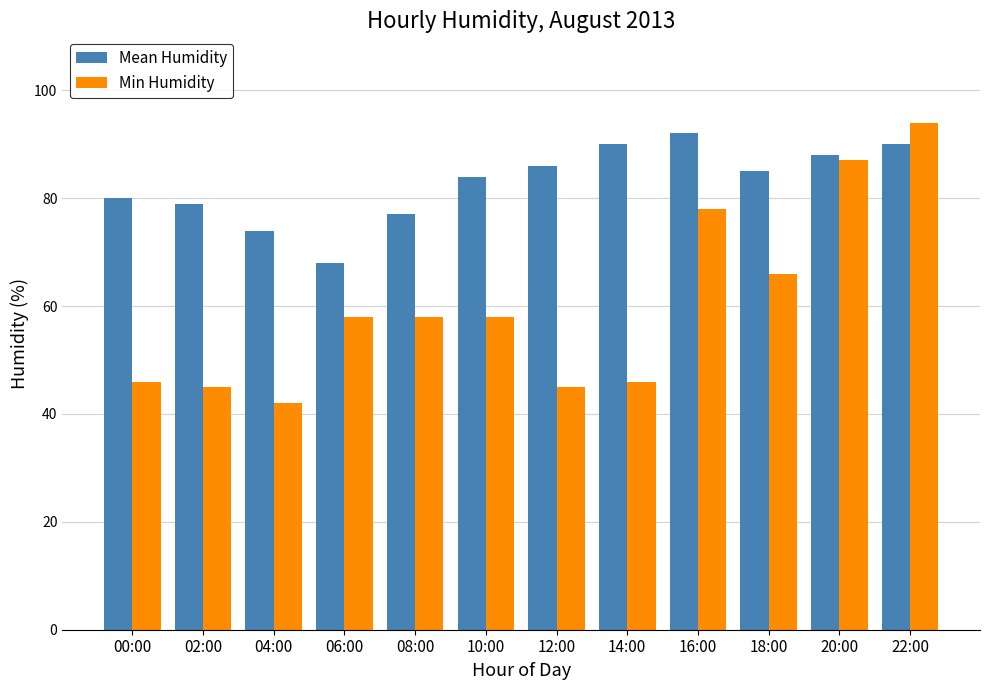

Which series has the largest total across all categories?

Mean Humidity